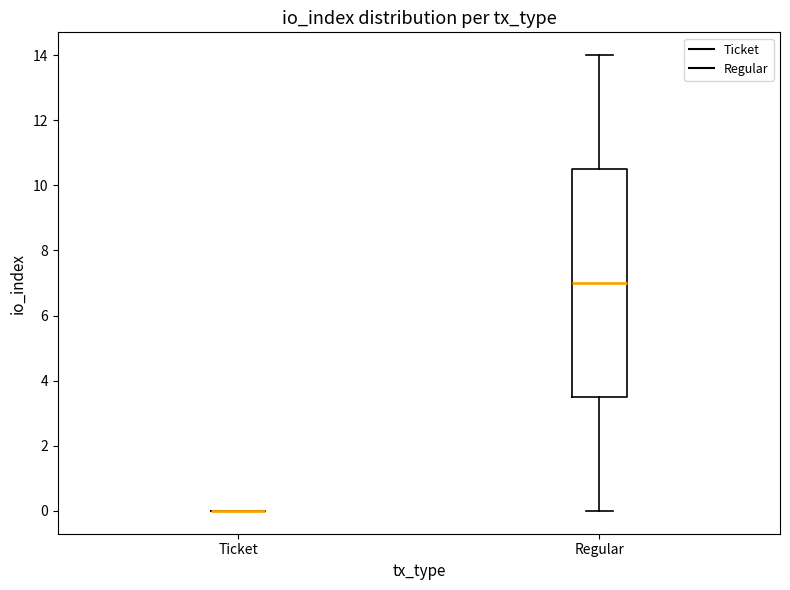

Reading left to right, transcribe this box plot: for each box, give where its median line is, the range the box spans, and where its two whiskers end, as read against the y-axis. The values are not printed on the chart, so give them approximately, as read against the axis.

Ticket: box collapsed to a line at 0.0, whiskers 0.0 to 0.0
Regular: median 7.0, box 3.6 to 10.6, whiskers 0.0 to 14.0